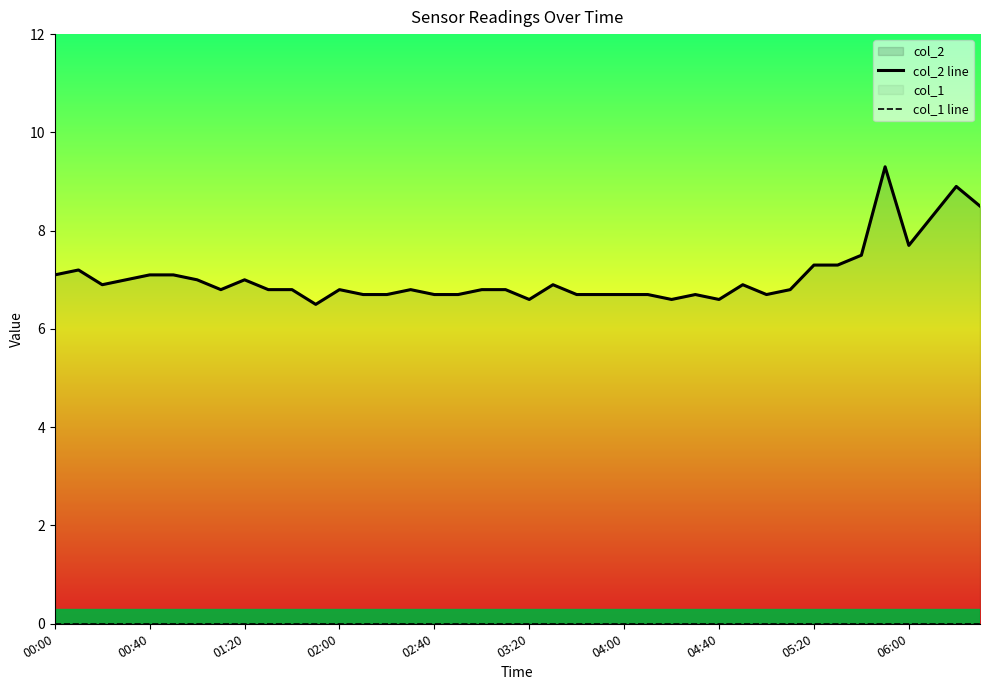

Where is col_1 line nearest to the value 0?

00:00